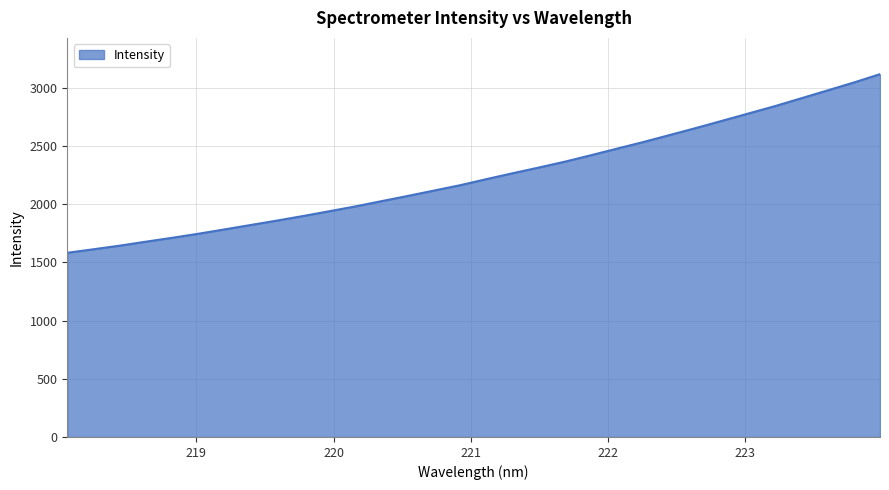

What is the minimum value shown in the chart?

1582.9